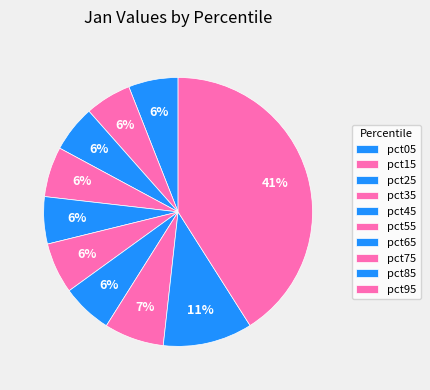

Is it true that pct35 is 1% of the pie?

False